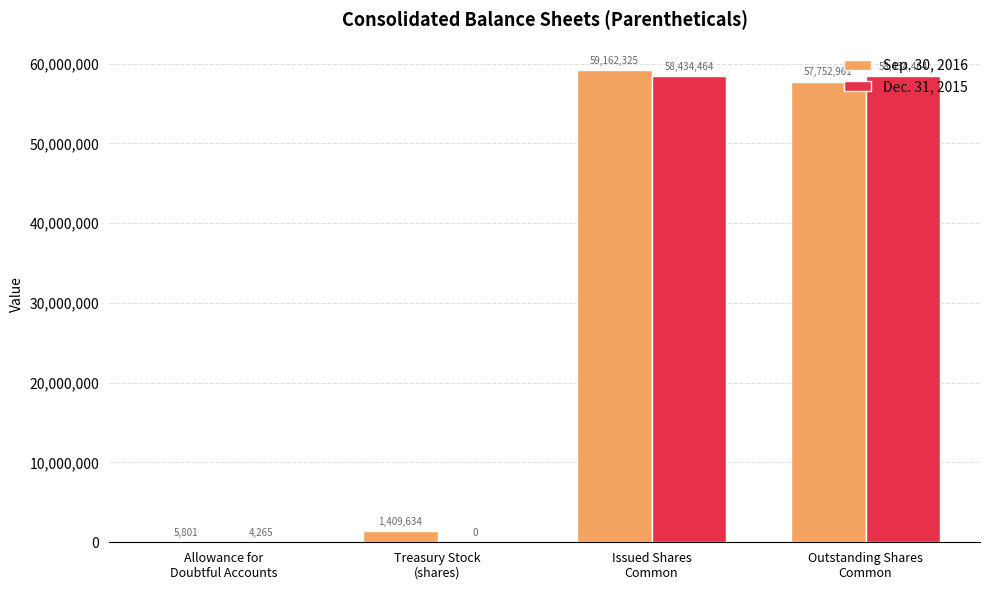

Which series has the largest total across all categories?

Sep. 30, 2016